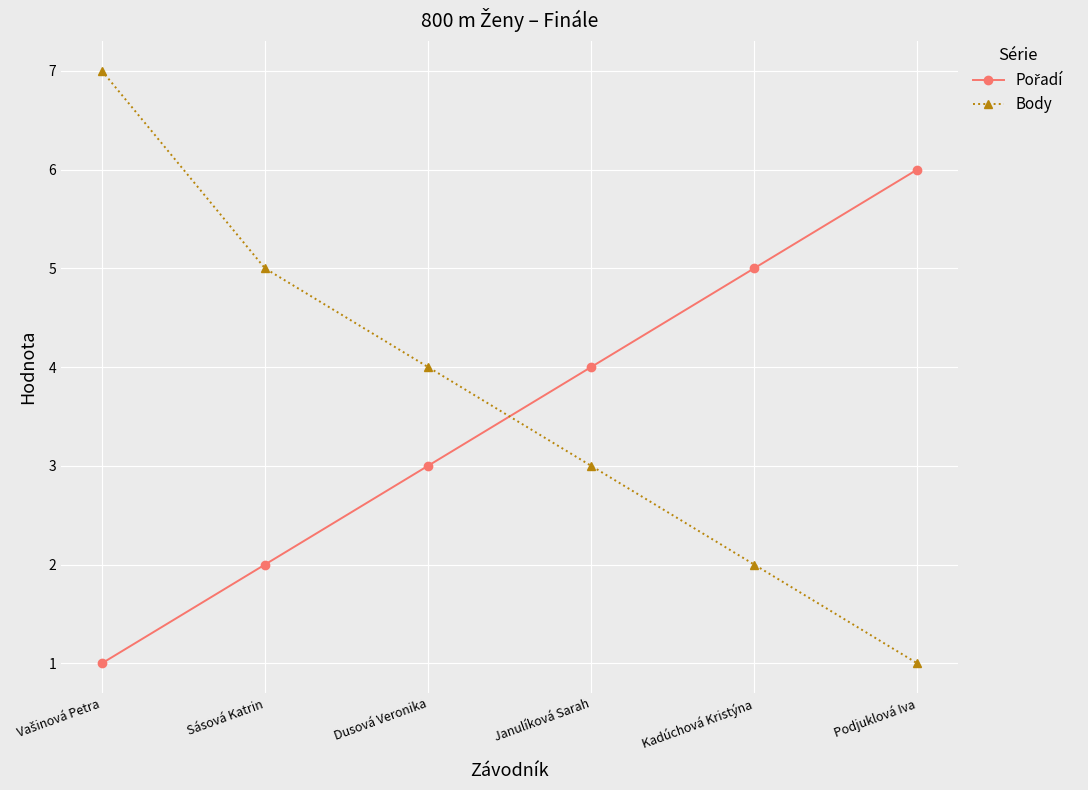

Which series has the largest range (max minus min)?

Body